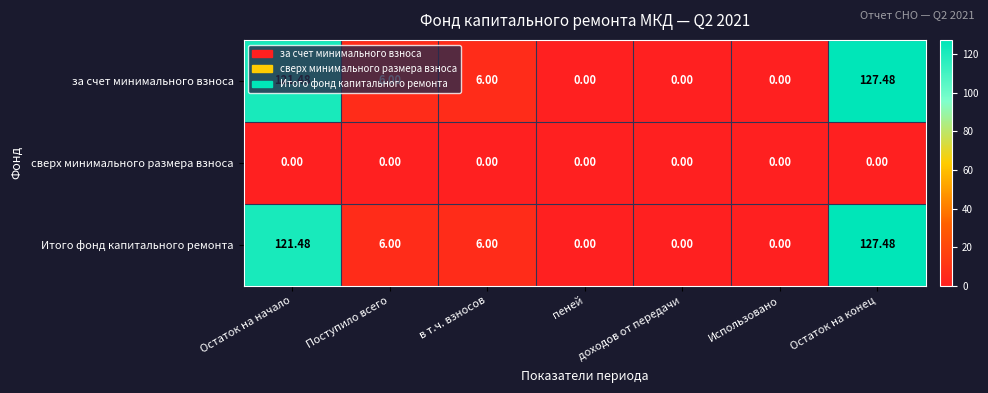

At which category is the sum across all series the highest?

Остаток на конец